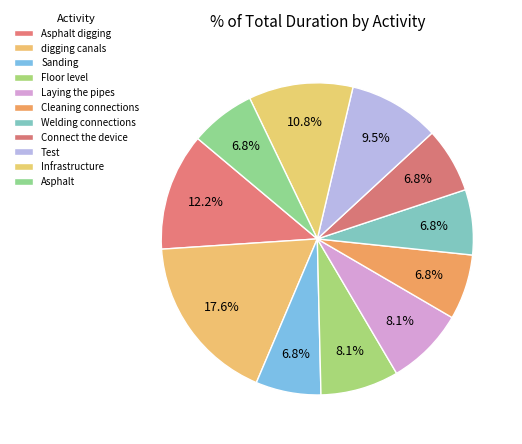

How many segments does this pie chart have?

11